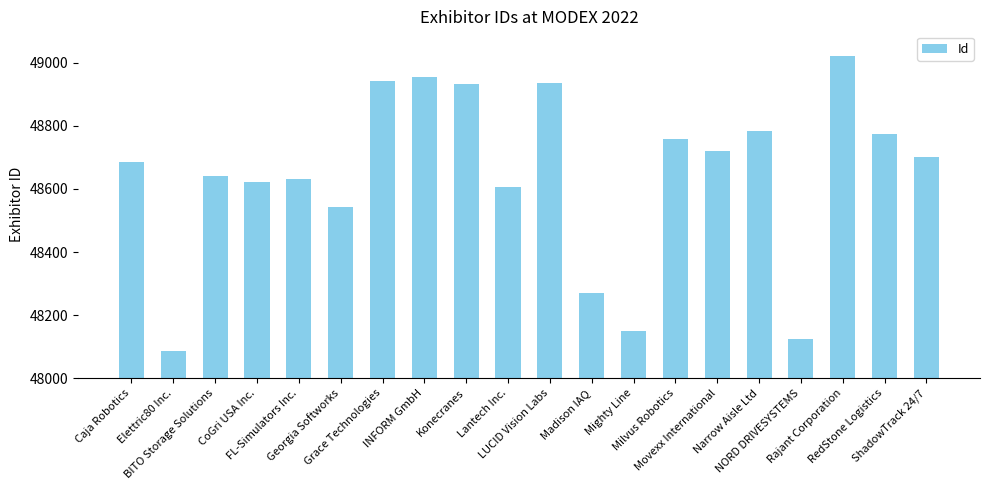

What is the smallest value displayed?

48086